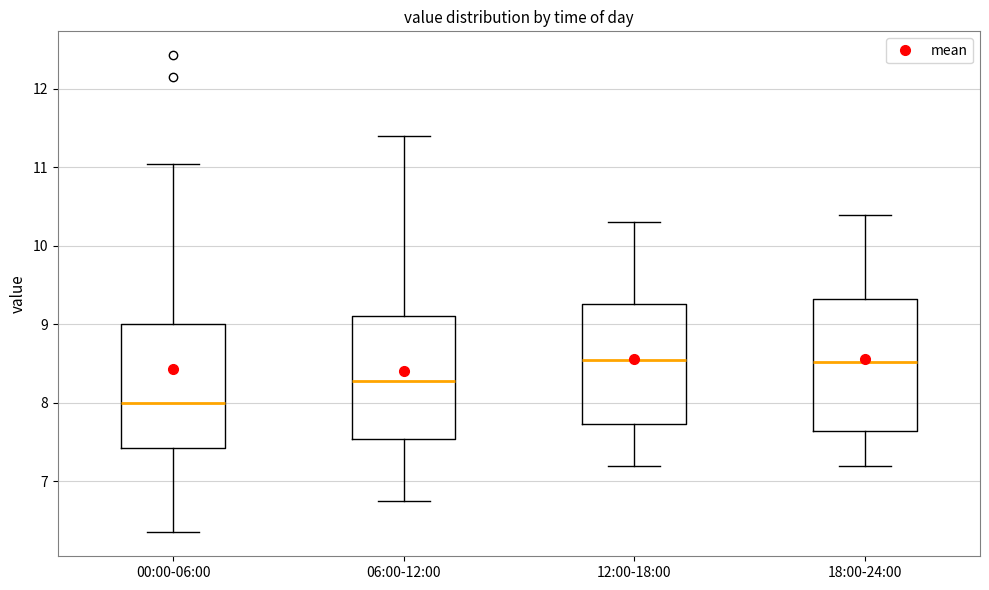

Comparing the boxes themselves (not the whiskers), which one is the tallest?

18:00-24:00